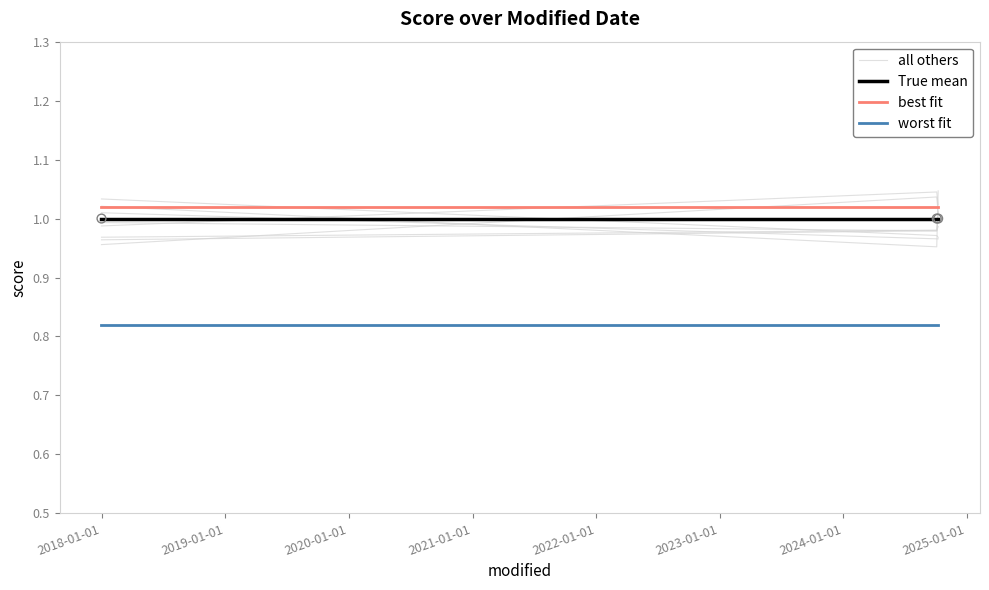

Which series has the widest spread of Y values?

all others